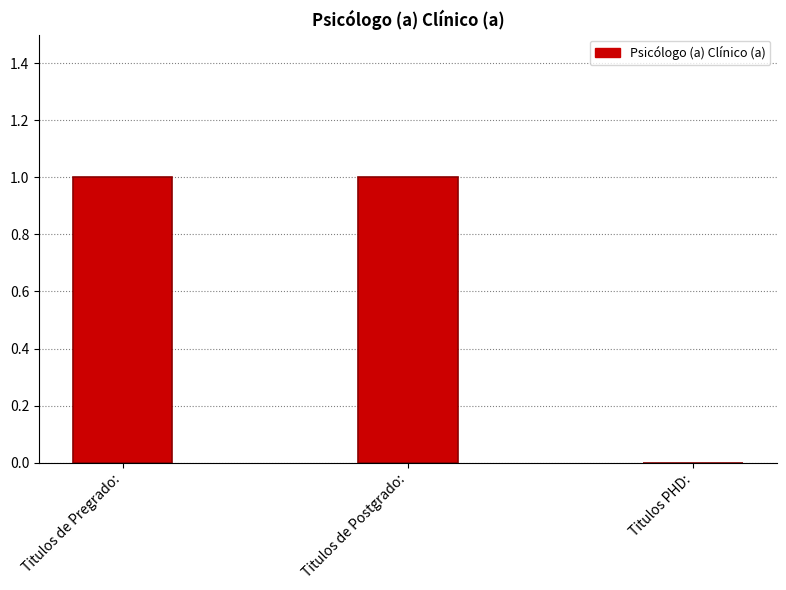

What value does the data have at Titulos de Postgrado:?

1